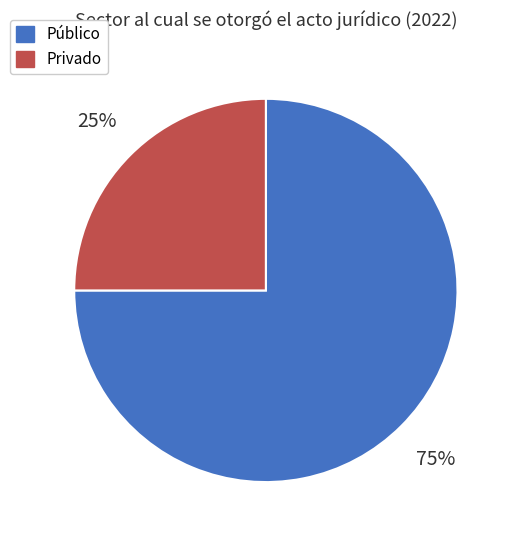

How many slices are in this pie chart?

2